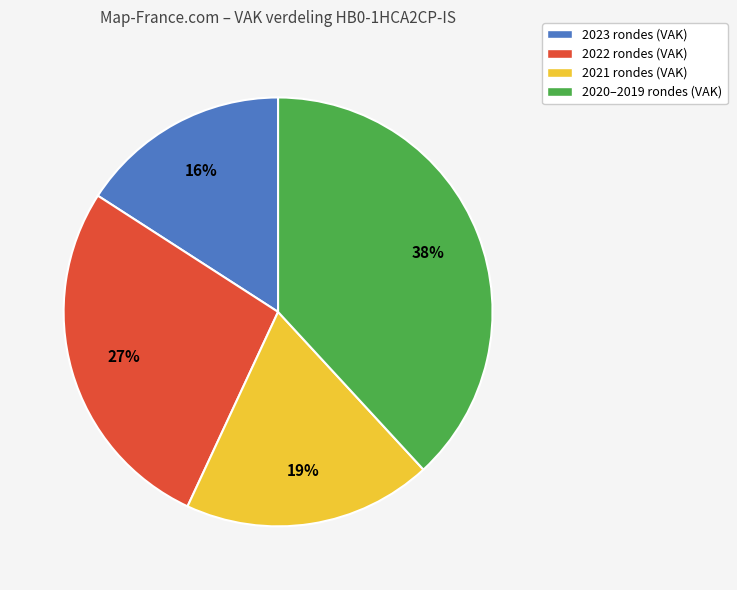

Does any single category account for the majority?

No